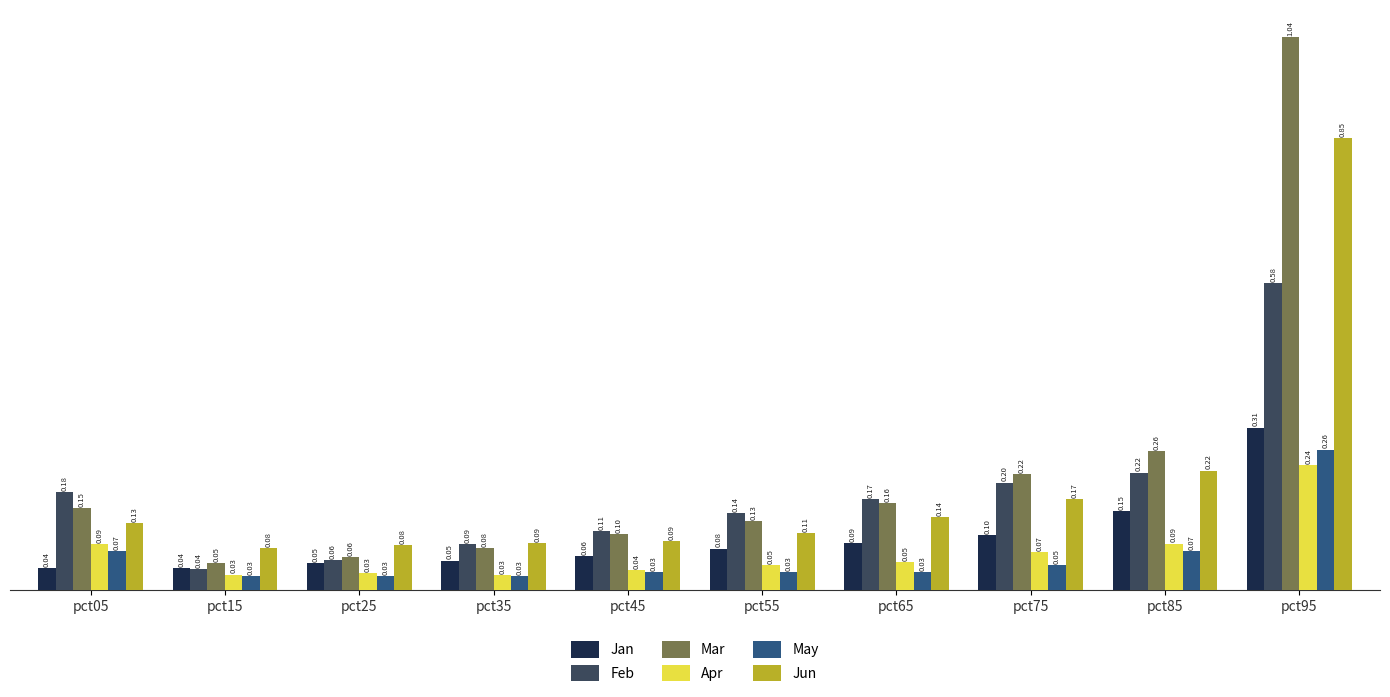

The value of Mar at pct25 is 0.0. True or false?

False